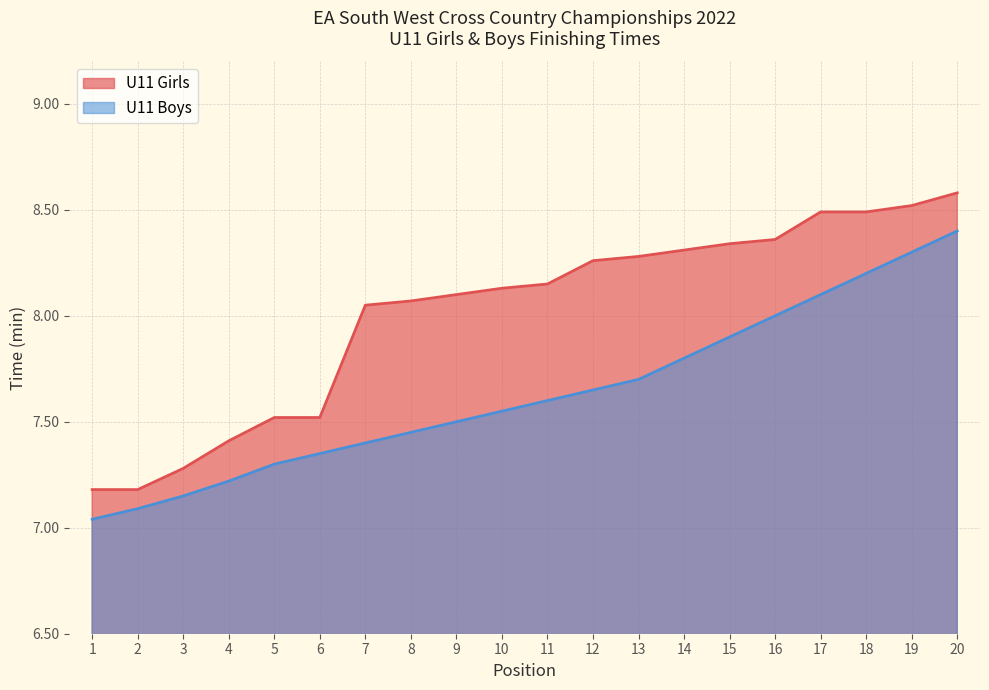

What is the value of the U11 Boys point at the 15th from the left?

7.9